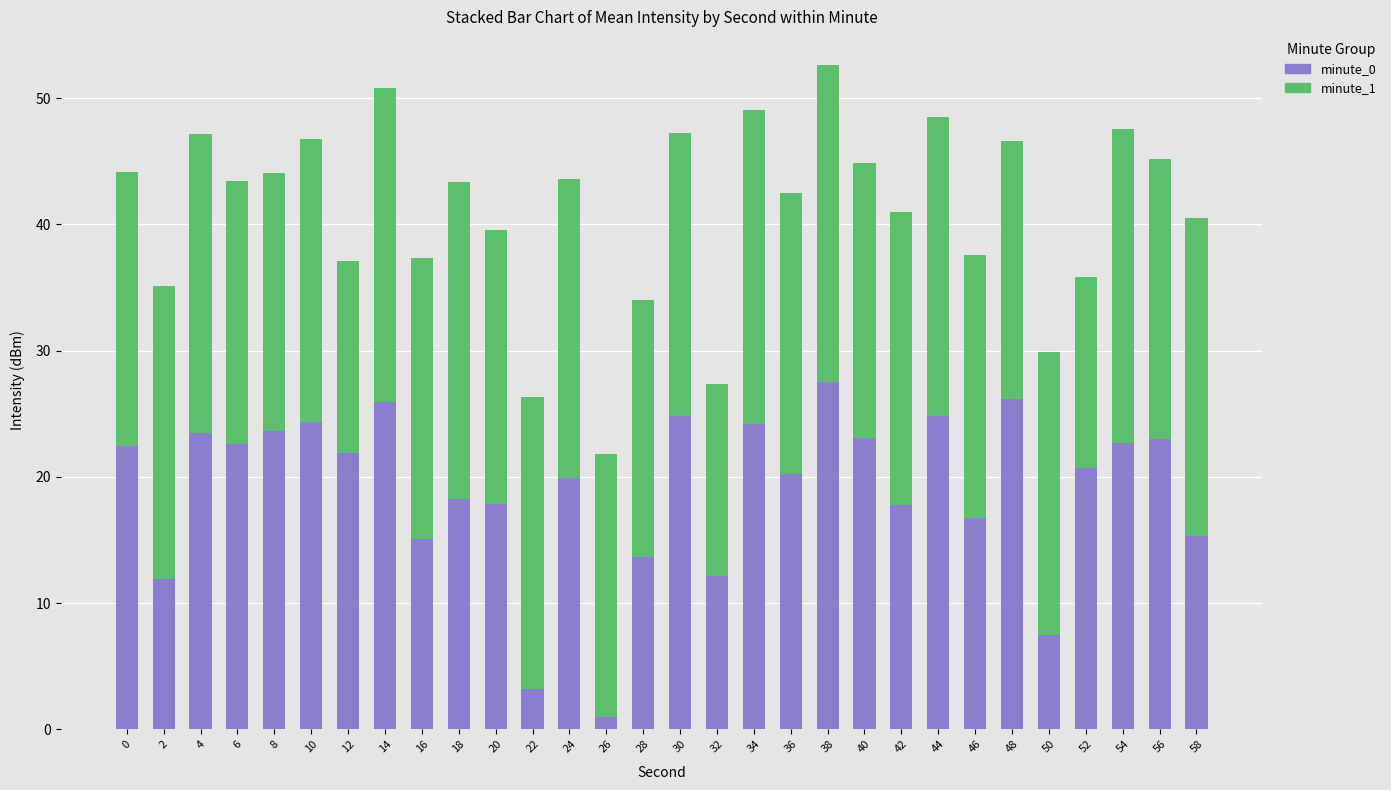

Which category has the highest value in the minute_0 series?

38